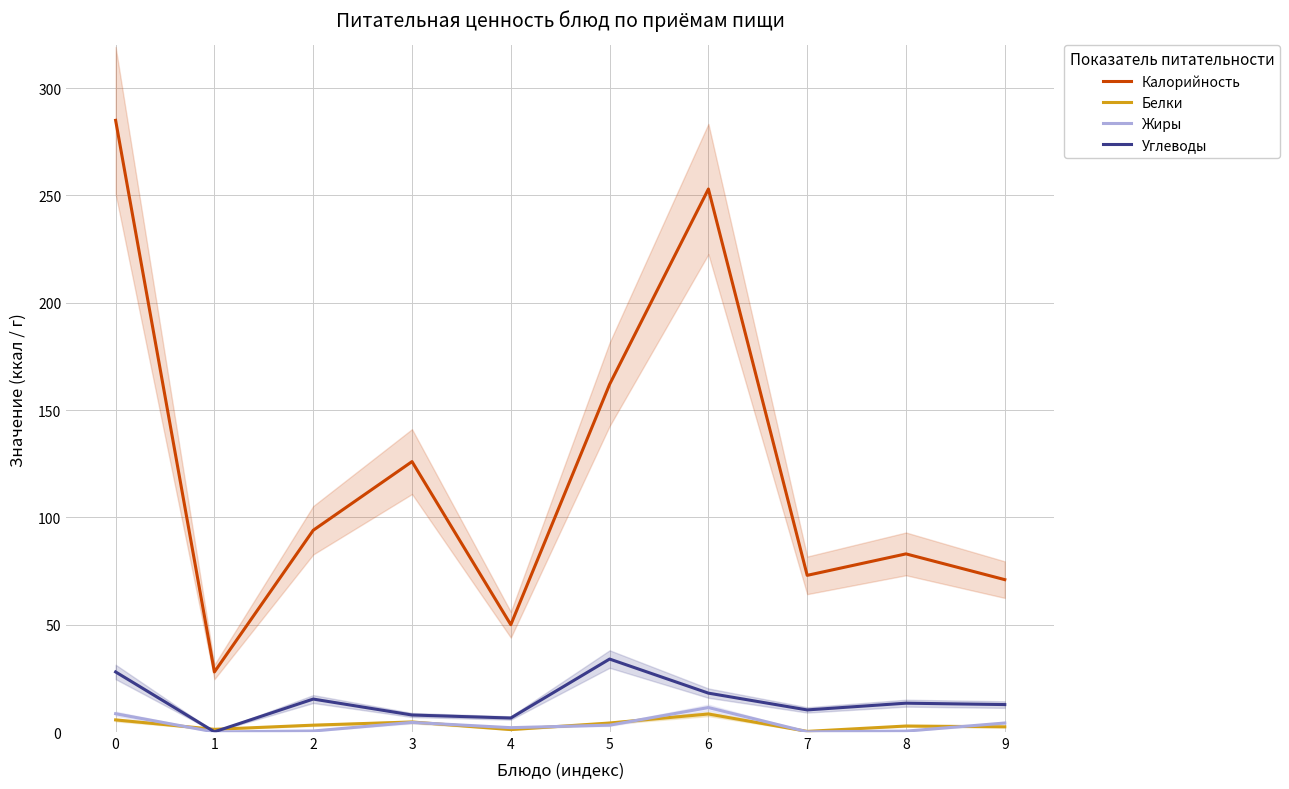

Which series has the largest total across all categories?

Калорийность